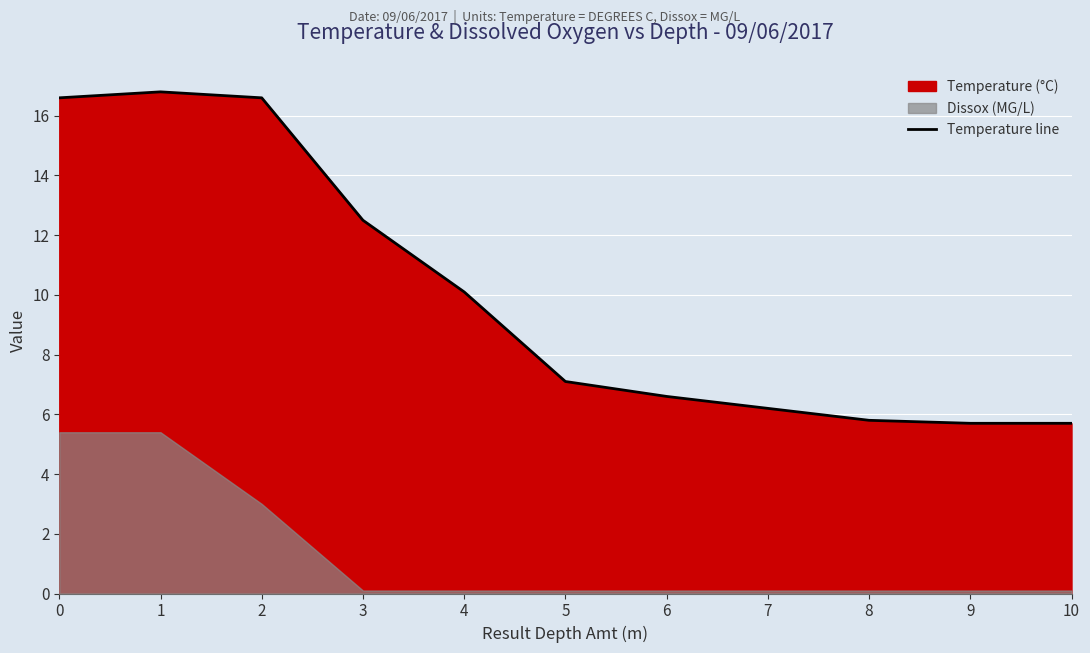

Which label corresponds to the largest value in the chart?

1